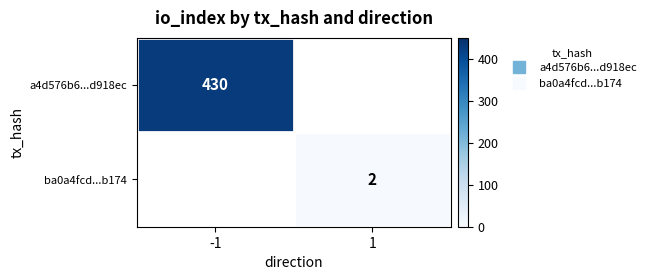

How many data points in ba0a4fcd...b174 are less than 2?

1